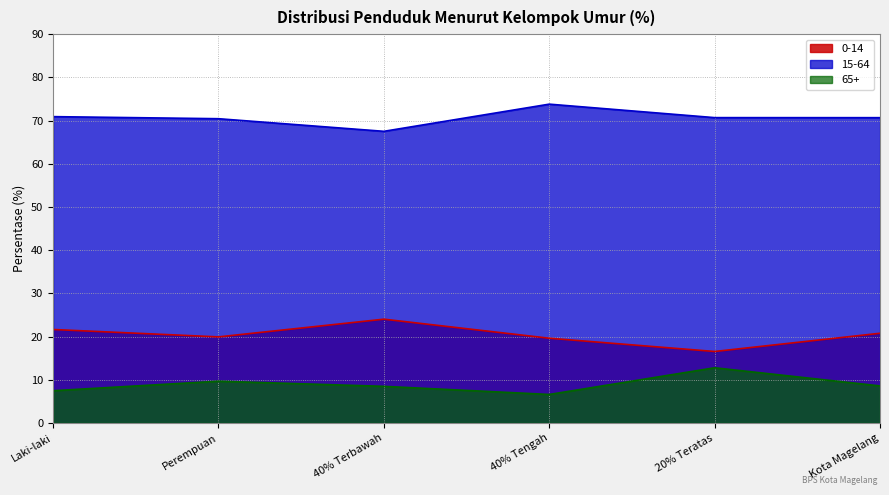

Which series changed the most between Laki-laki and 40% Terbawah?

15-64